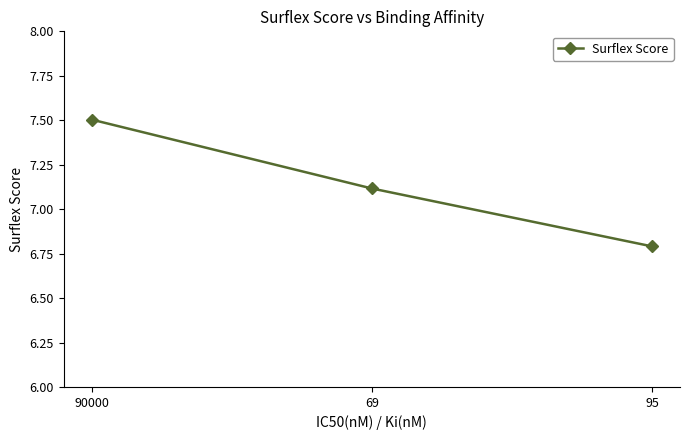

Which has a higher value, 95 or 69?

69